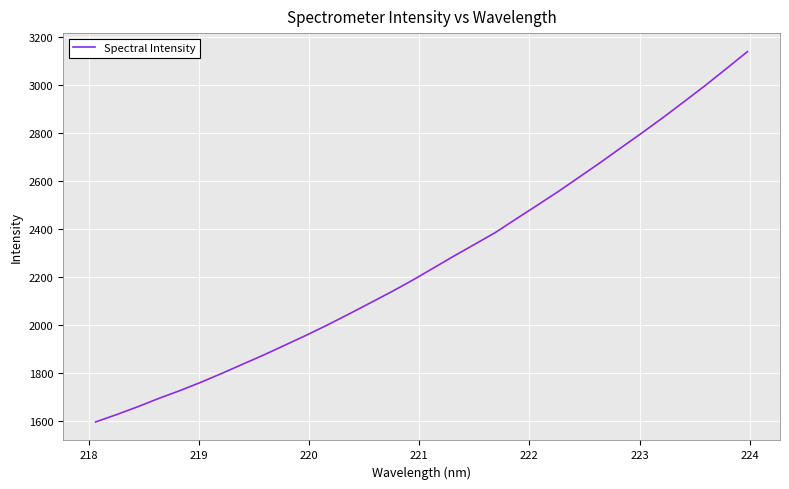

What is the greatest value displayed?

3137.7